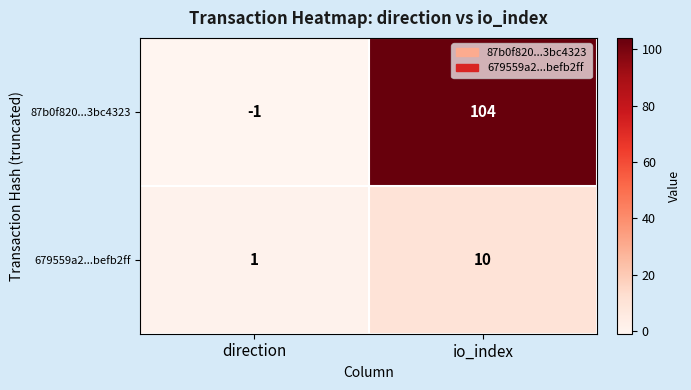

The value of 679559a2...befb2ff at io_index is 14. True or false?

False